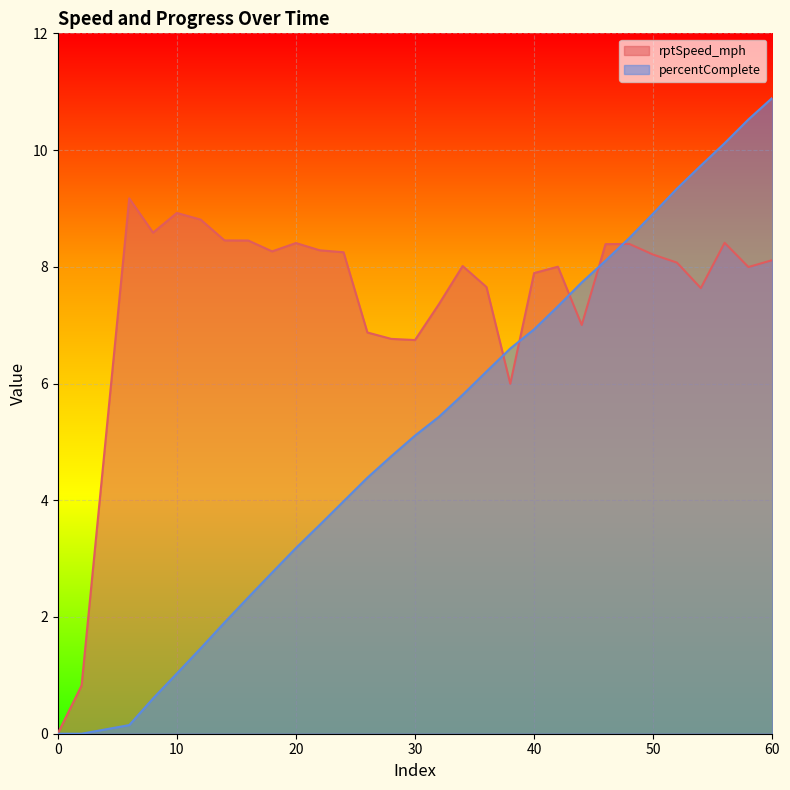

The value of percentComplete at 46 is 5.5. True or false?

False